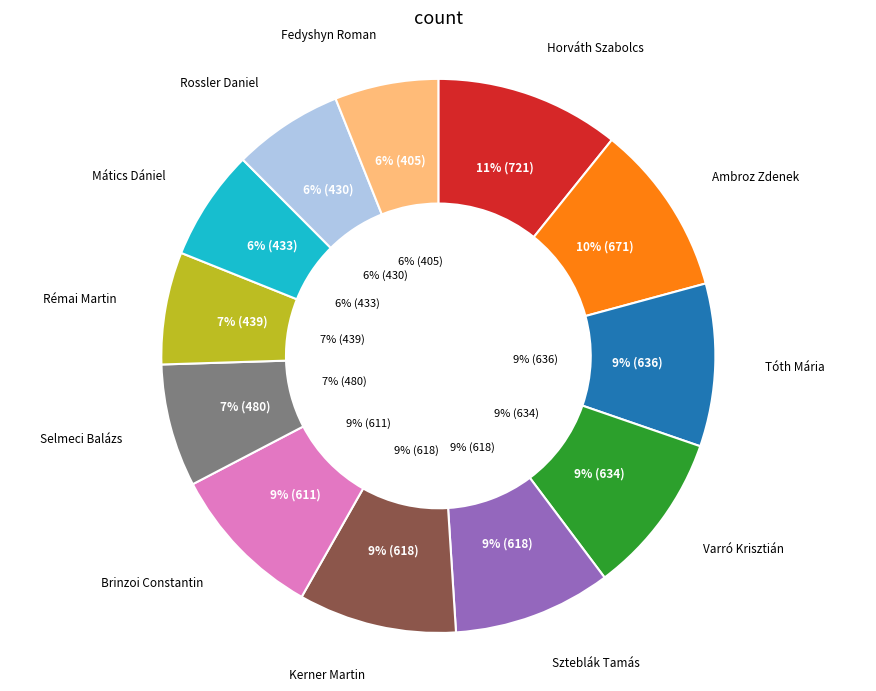

Which slice is the largest?

Horváth Szabolcs